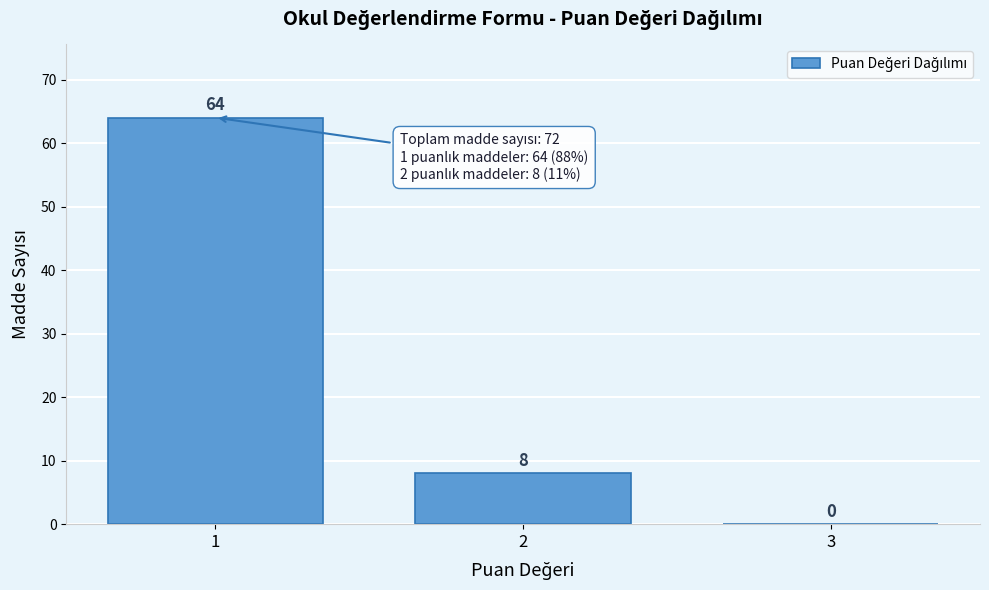

Reading left to right, extract all data points from this chart.

1=64	2=8	3=0